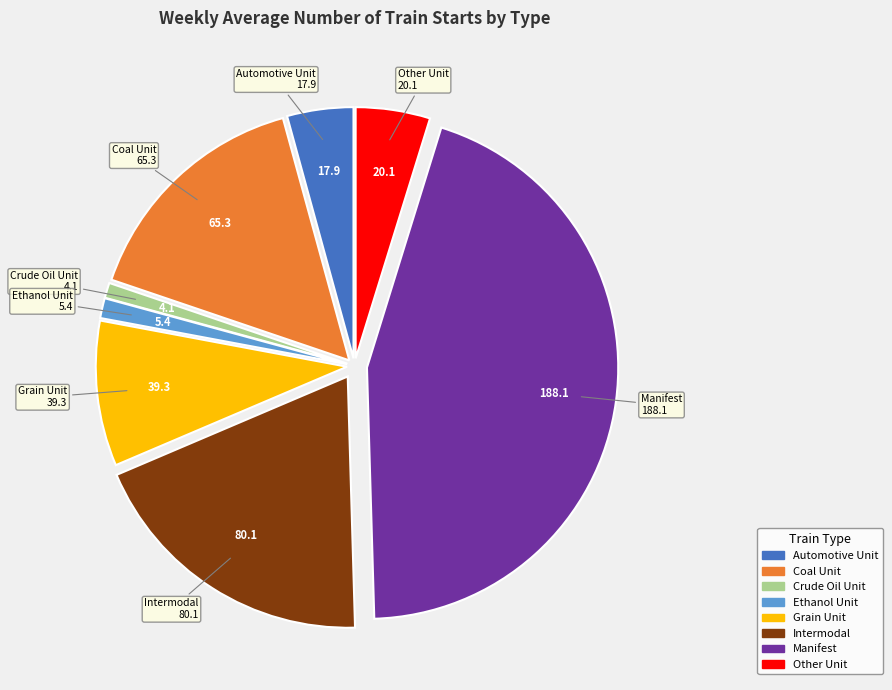

Does Intermodal represent more than half of the total?

No